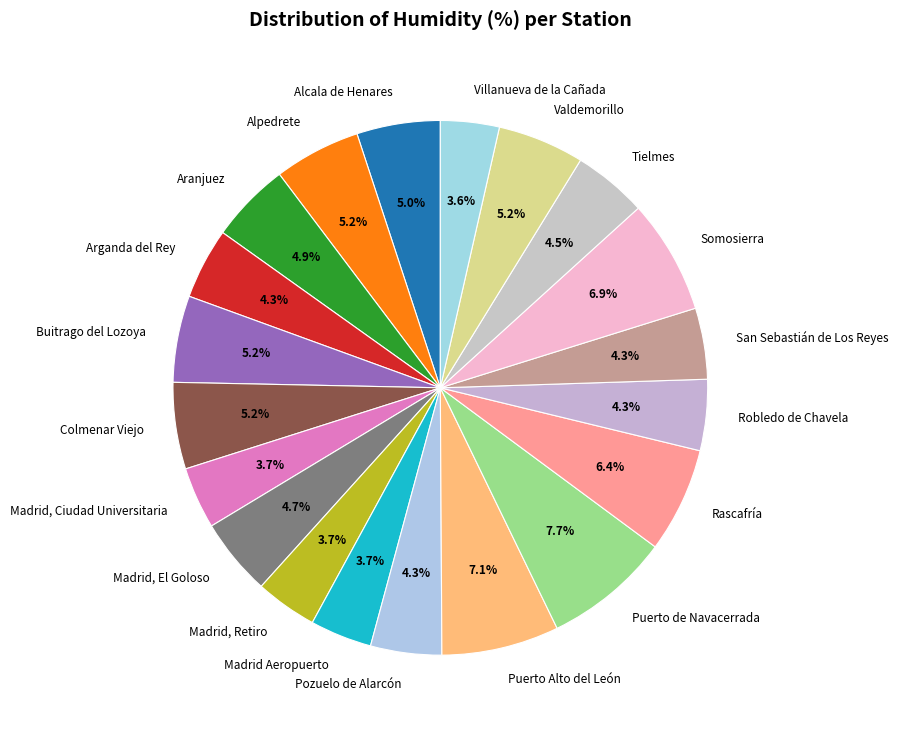

Combined, do Valdemorillo and Tielmes account for over 50%?

No